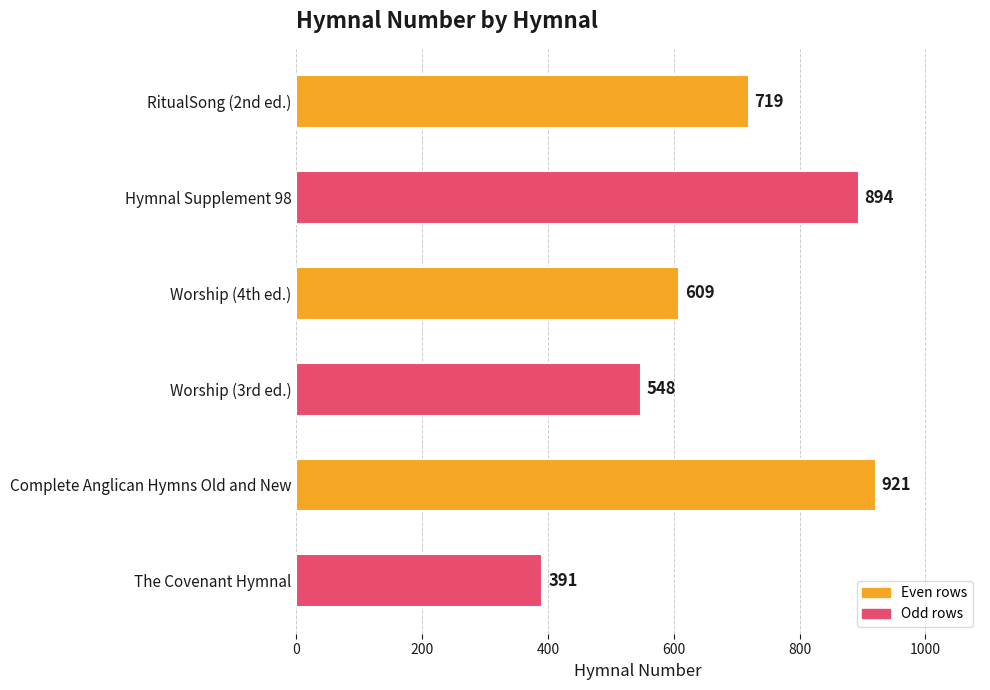

Rank the categories by value from highest to lowest.

Complete Anglican Hymns Old and New, Hymnal Supplement 98, RitualSong (2nd ed.), Worship (4th ed.), Worship (3rd ed.), The Covenant Hymnal